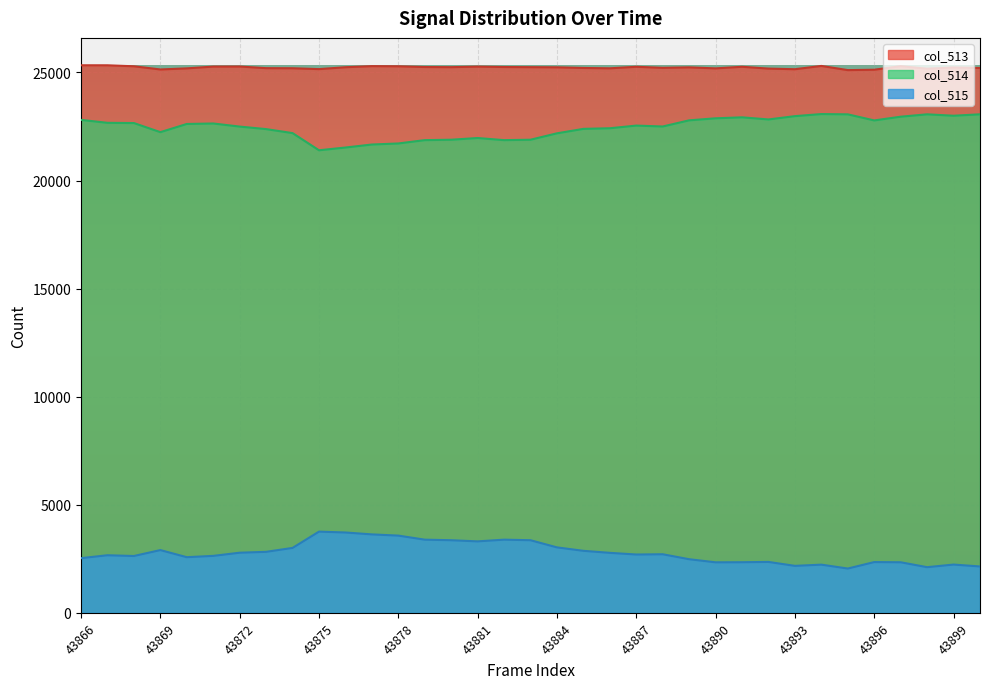

What is the total value across all series at 43892?

50358